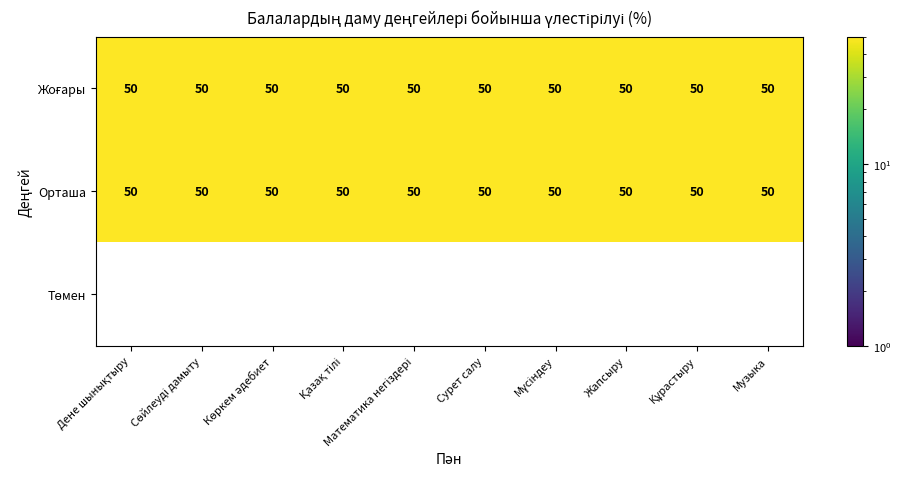

How many Музыка values are between 0 and 50?

3